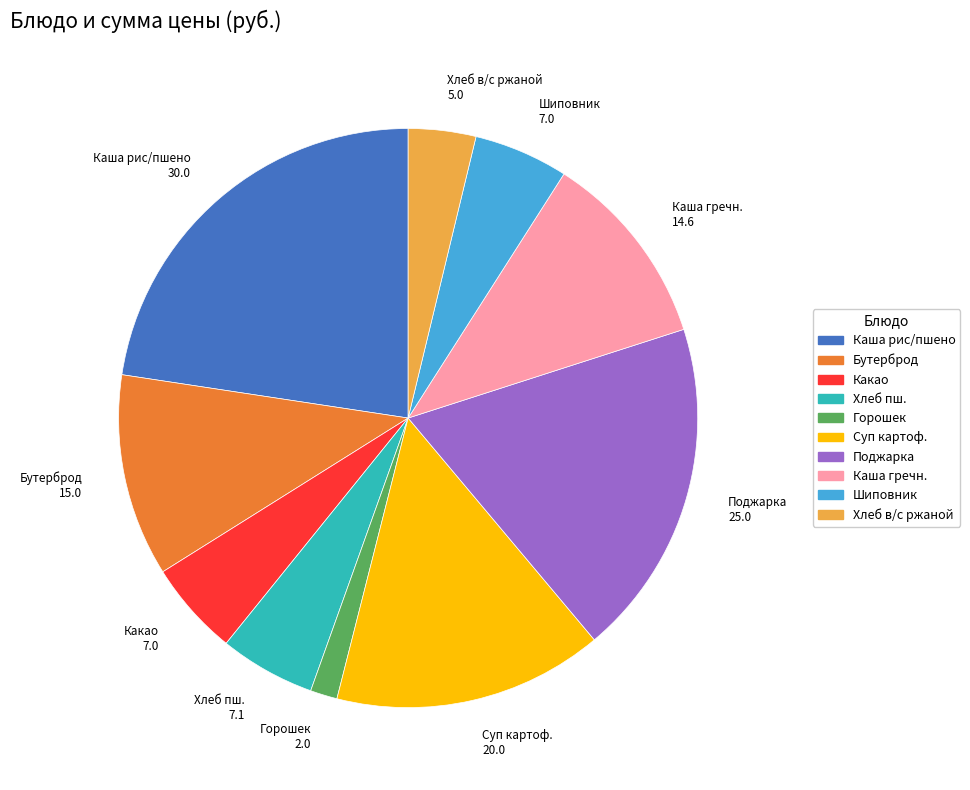

Is there any slice that represents more than half of the pie?

No